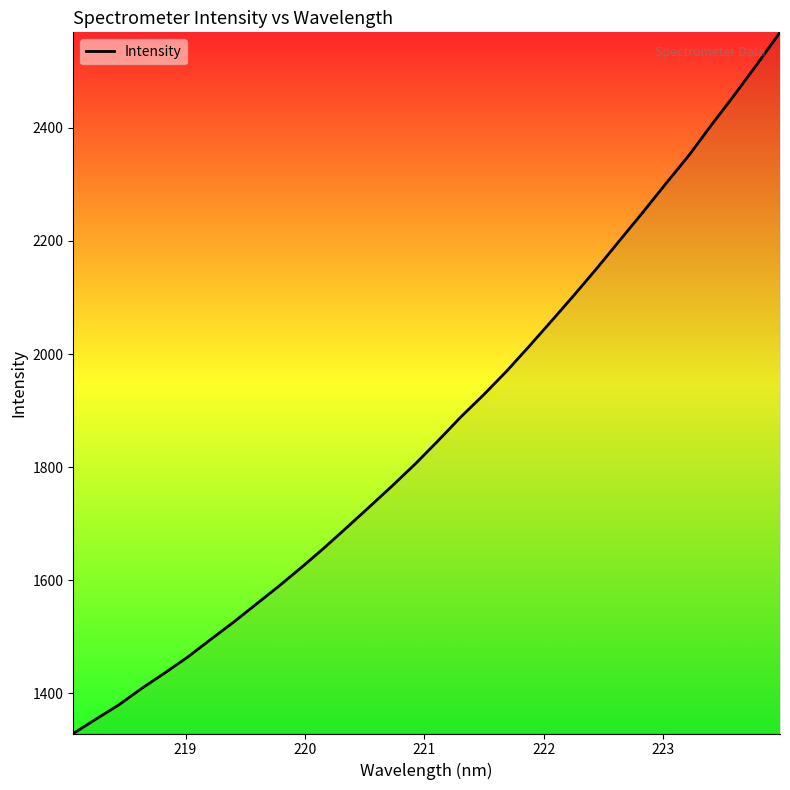

What is the greatest value displayed?

2569.0